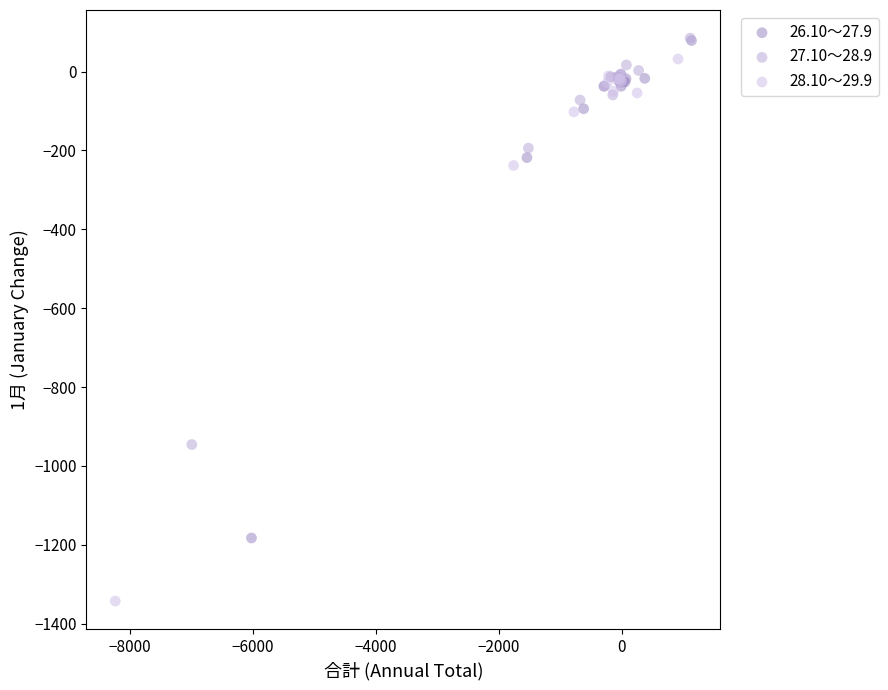

Which series has the largest Y range (max minus min)?

28.10～29.9